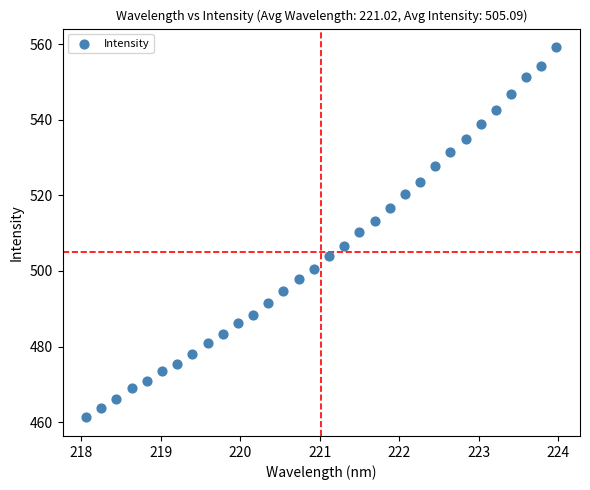

What is the range of X values (max minus min)?

5.9